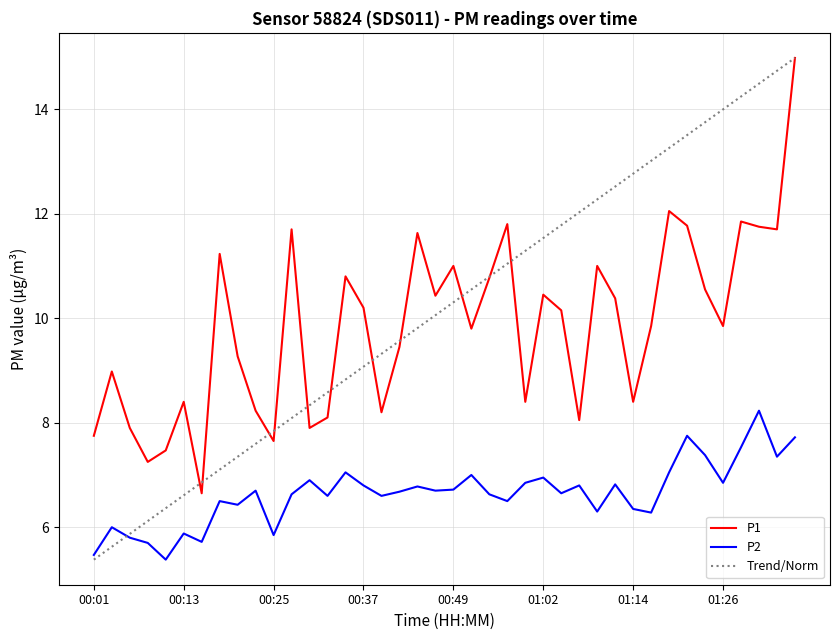

Which series has the largest range (max minus min)?

Trend/Norm